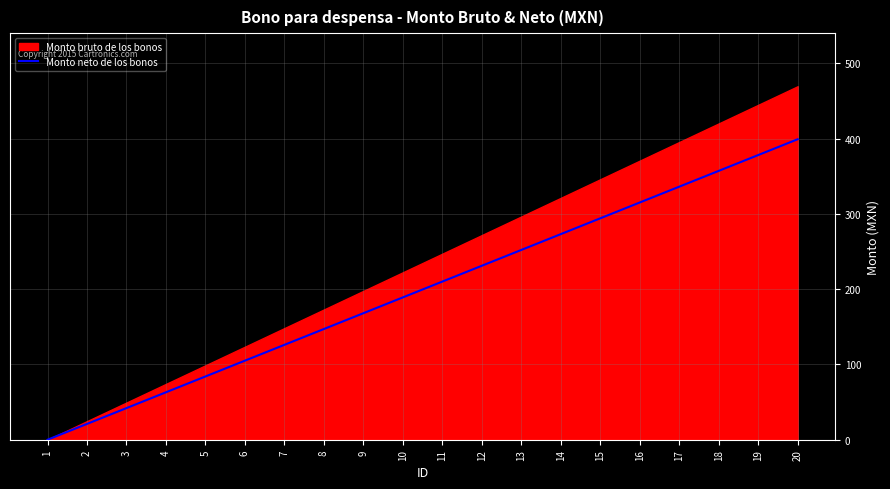

List the labels in order of value, largest first.

20, 19, 18, 17, 16, 15, 14, 13, 12, 11, 10, 9, 8, 7, 6, 5, 4, 3, 2, 1